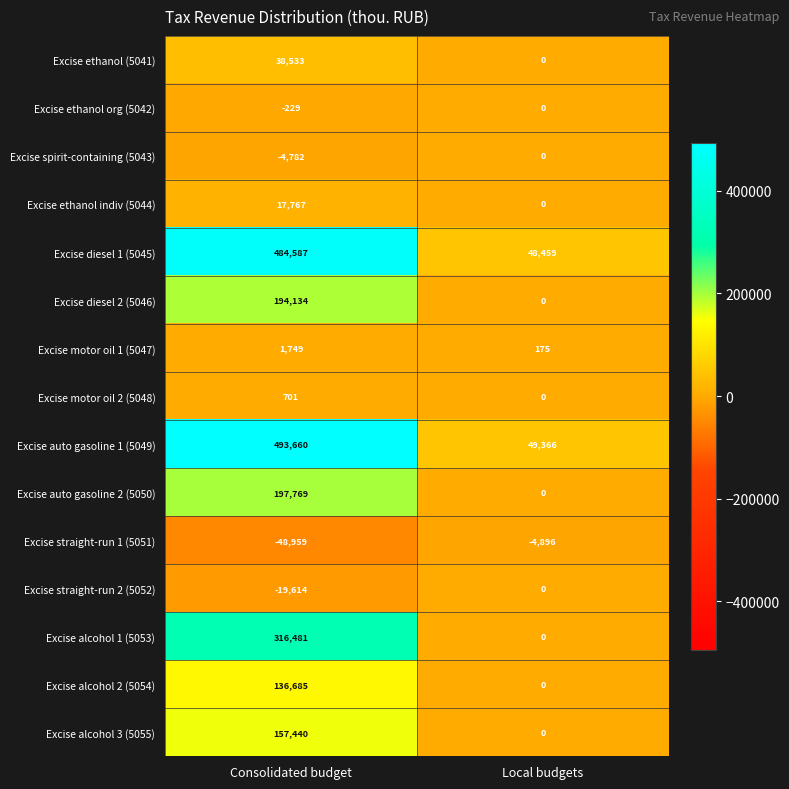

What is the total value across all series at Consolidated budget?

1965922